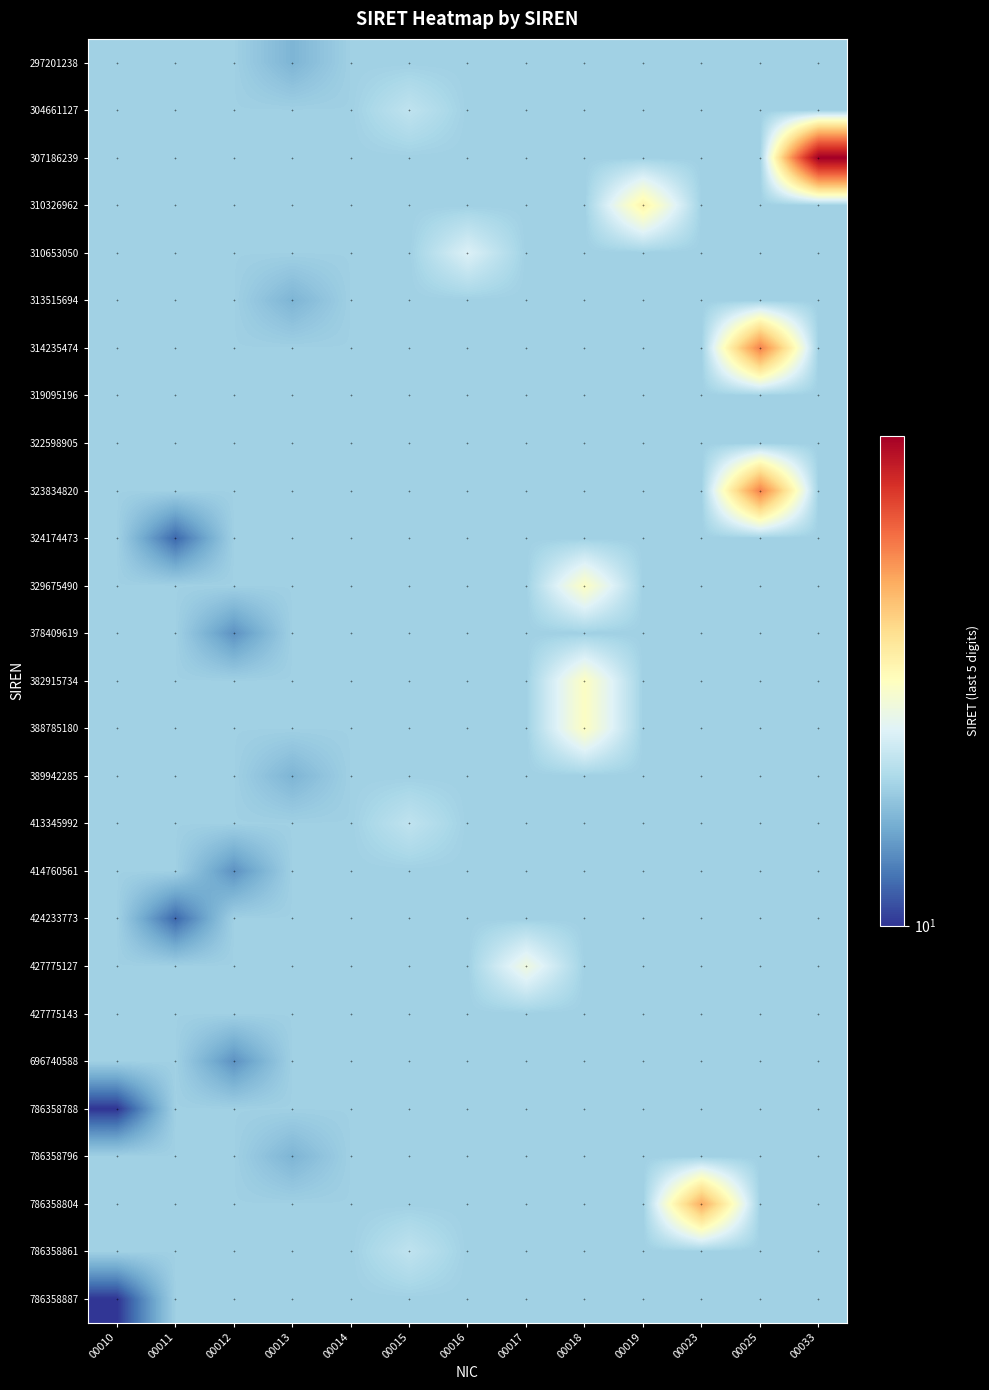

At how many categories does at least one series exceed 13?

13